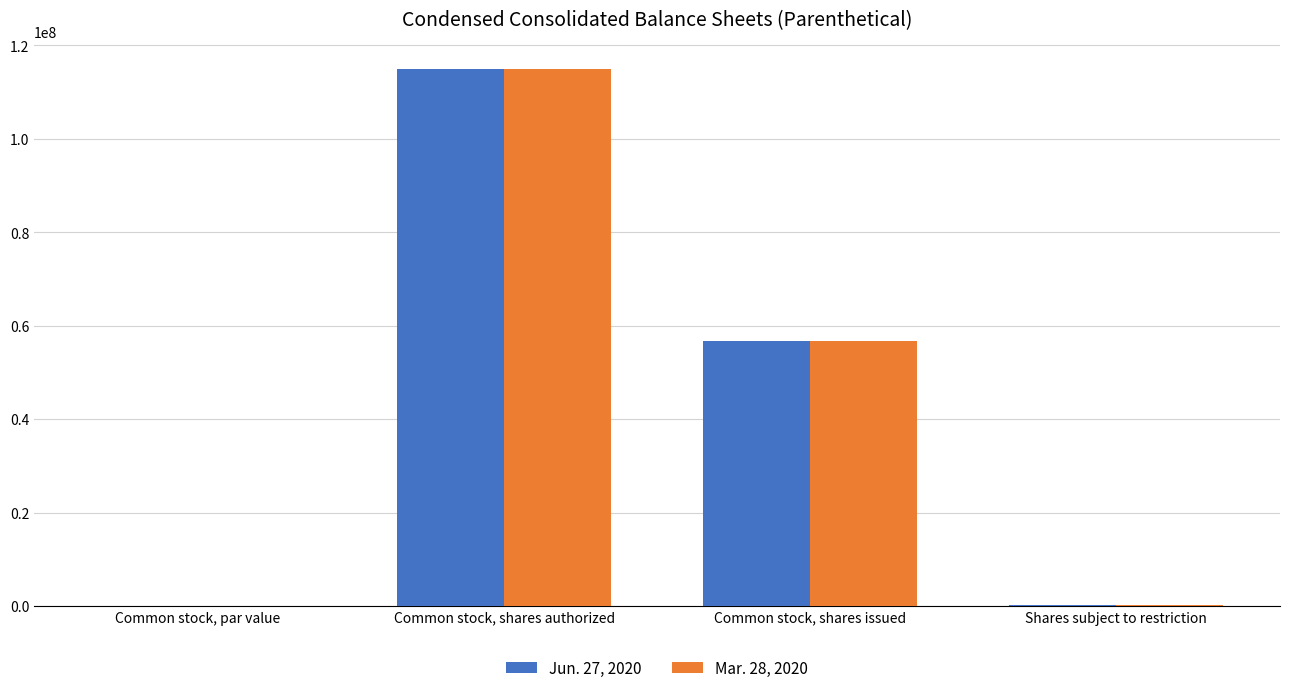

Is the value of Mar. 28, 2020 at Common stock, shares issued greater than the value of Jun. 27, 2020 at Common stock, shares authorized?

No